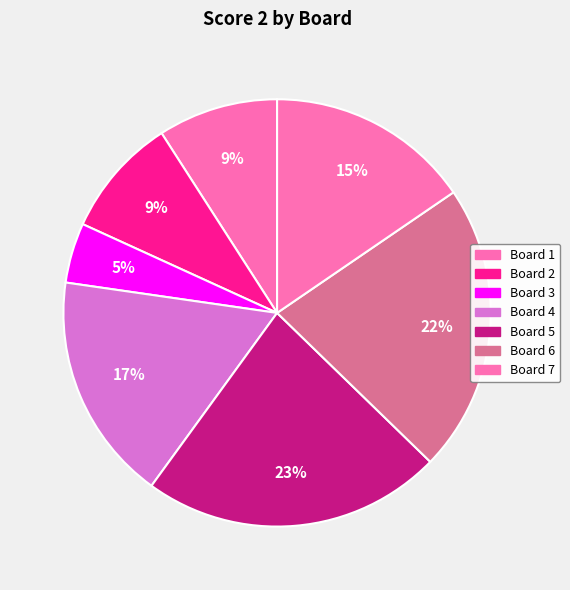

What percentage is the Board 5 slice, to the nearest percent?

23%